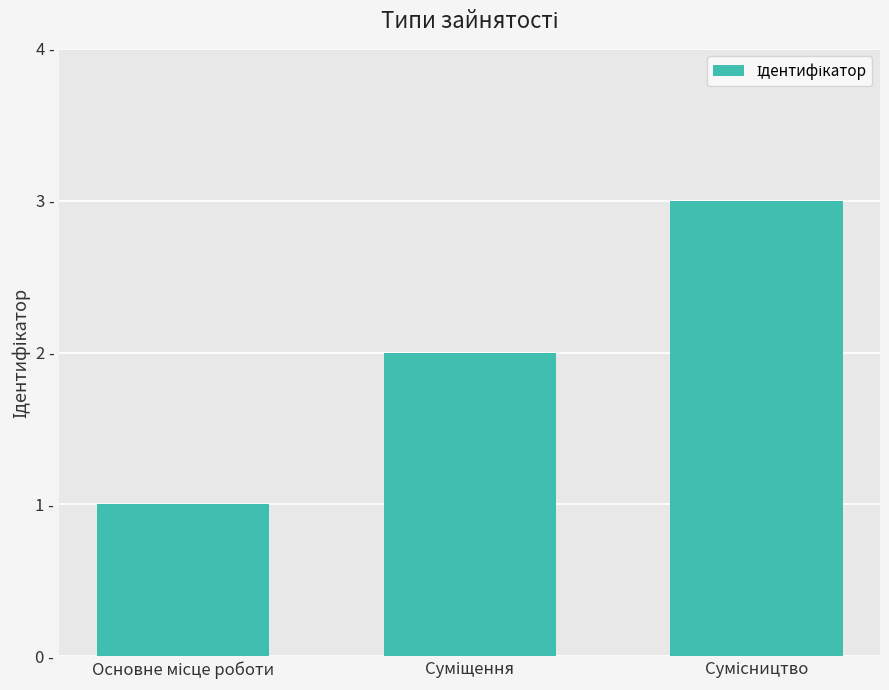

Are the bars horizontal?

No